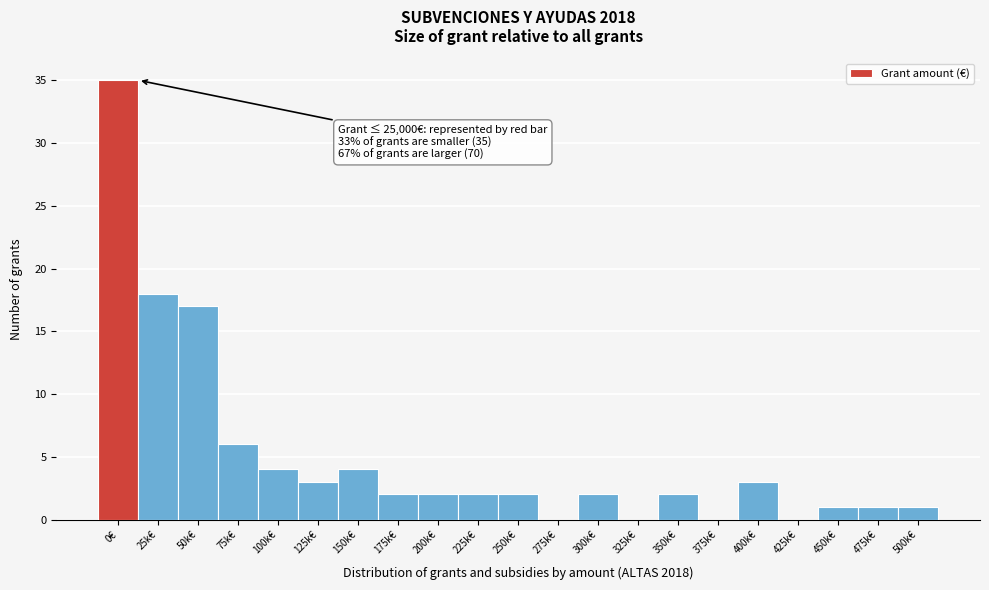

Reading left to right, what are all the values shown in this chart?

0€=35	25k€=18	50k€=17	75k€=6	100k€=4	125k€=3	150k€=4	175k€=2	200k€=2	225k€=2	250k€=2	275k€=0	300k€=2	325k€=0	350k€=2	375k€=0	400k€=3	425k€=0	450k€=1	475k€=1	500k€=1